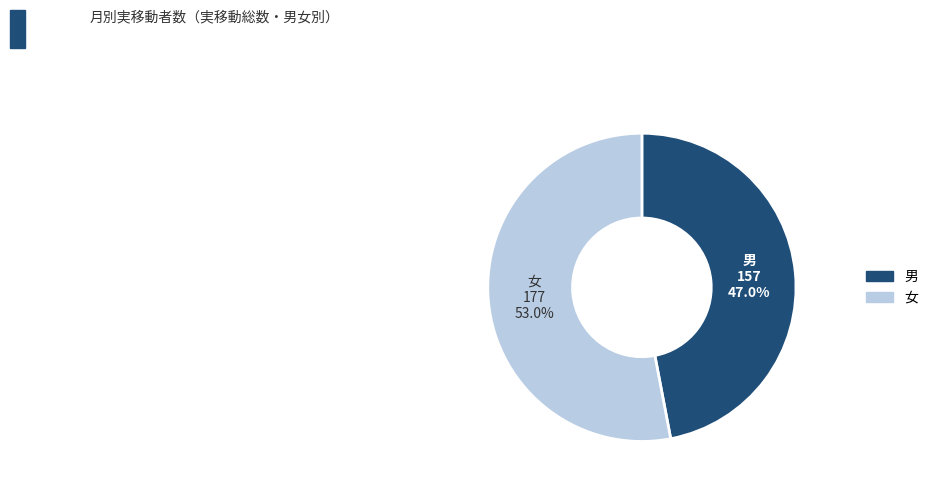

Does any single category account for the majority?

Yes